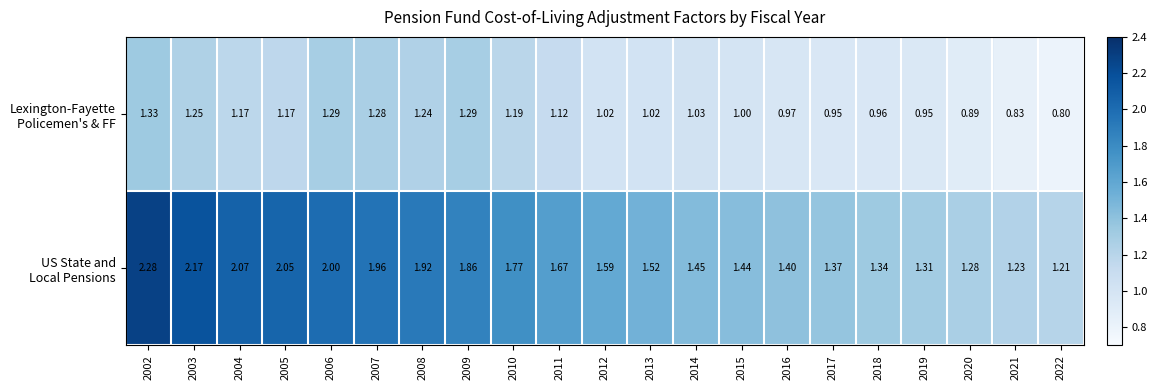

List the series in order of their peak value, highest first.

US State and Local Pensions, Lexington-Fayette Policemen's & FF